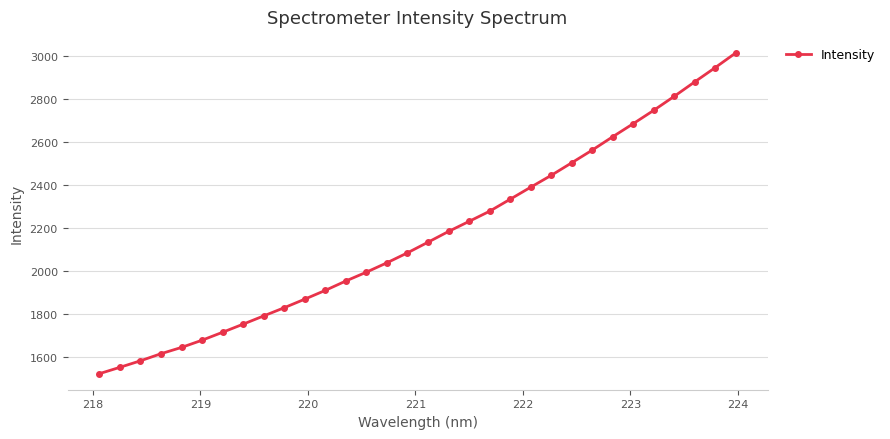

What is the value of the 7th point from the left?

1713.8